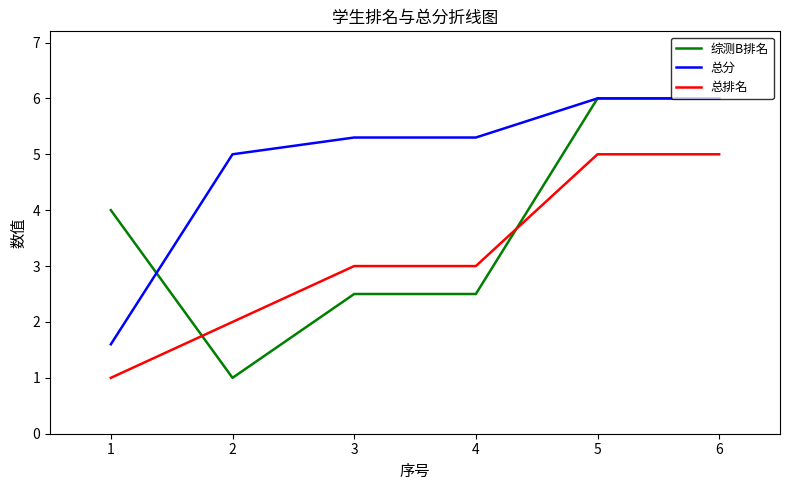

What is the minimum value for 总分?

1.6